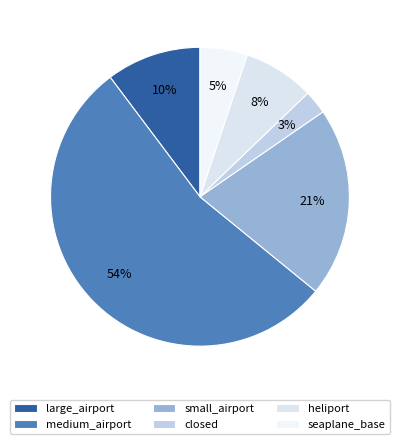

How many segments does this pie chart have?

6